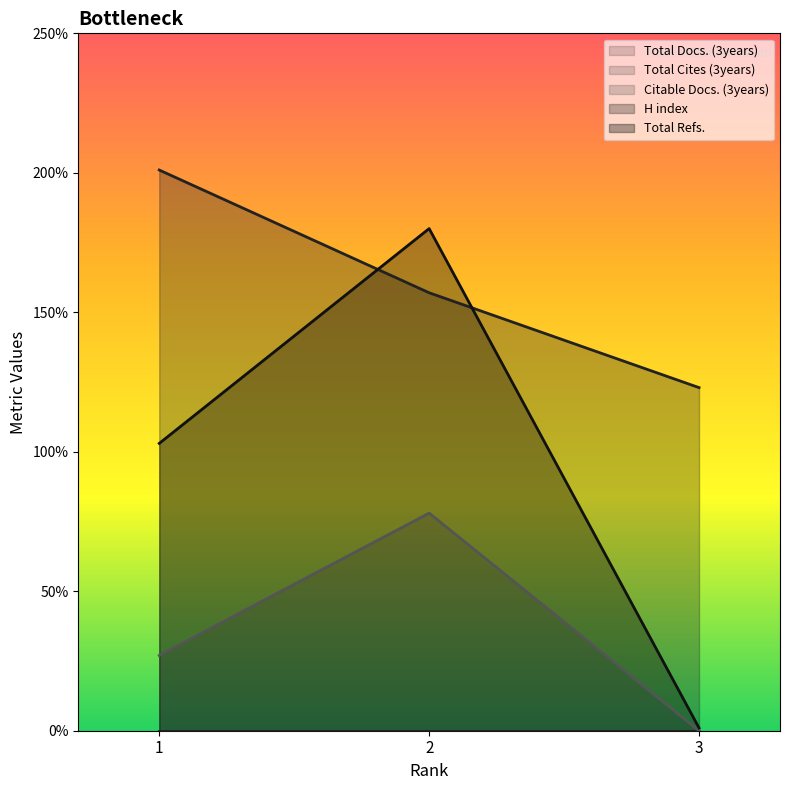

At how many categories does at least one series exceed 61?

3